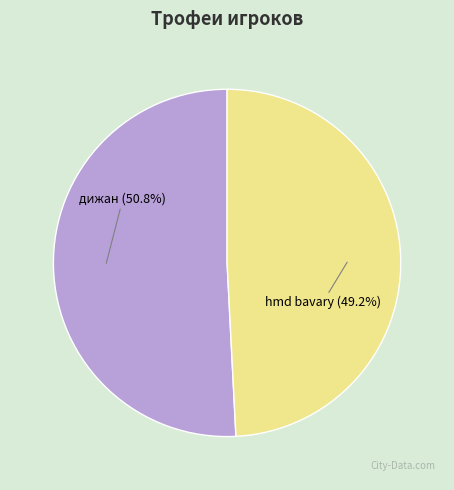

Which category accounts for the majority?

дижан (50.8%)